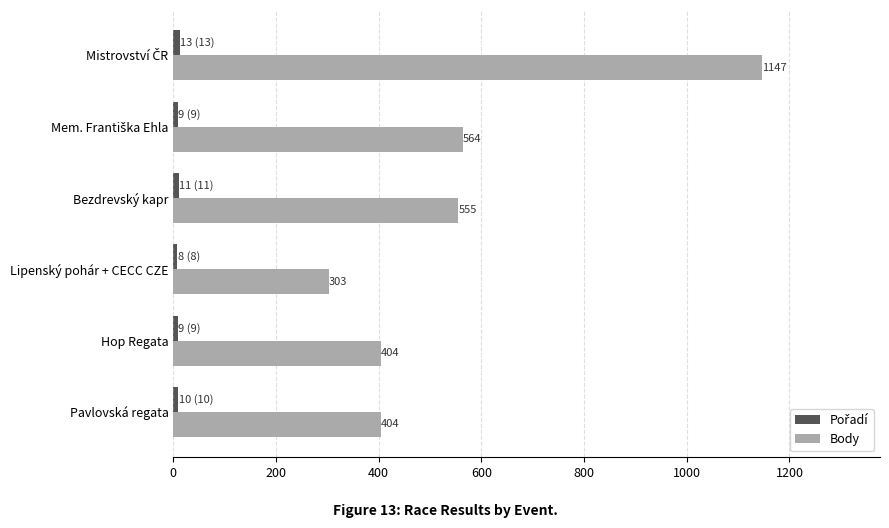

What is the total value across all series at Lipenský pohár + CECC CZE?

311